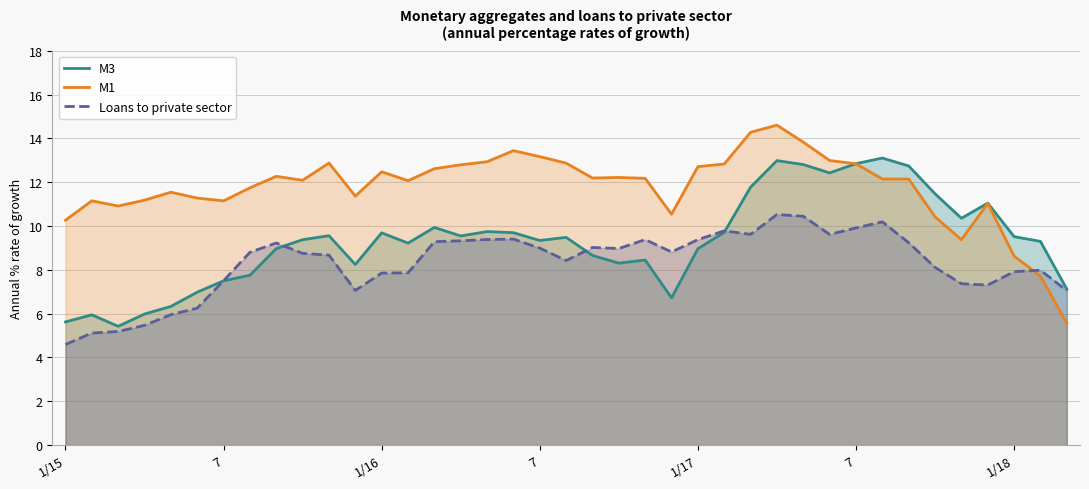

Does the chart have visible grid lines?

Yes